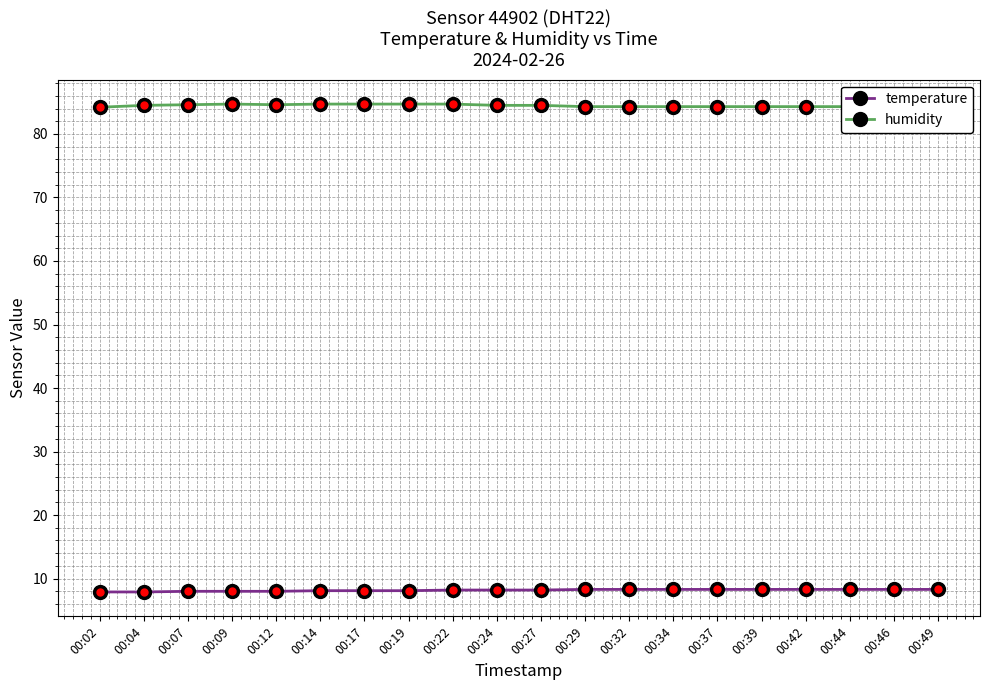

The value of temperature at 00:17 is 3.9. True or false?

False